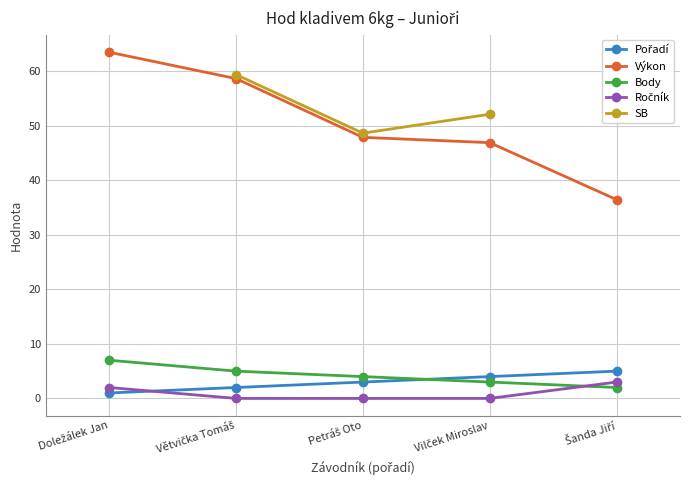

True or false: Výkon and Pořadí cross at least once.

False